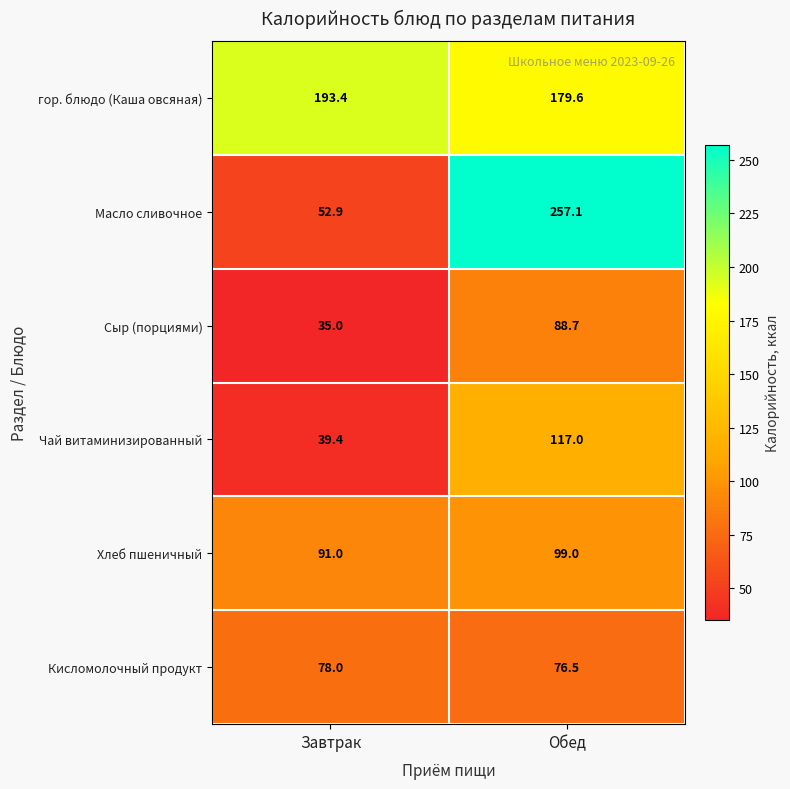

What is the sum of all гор. блюдо (Каша овсяная) values?

373.0